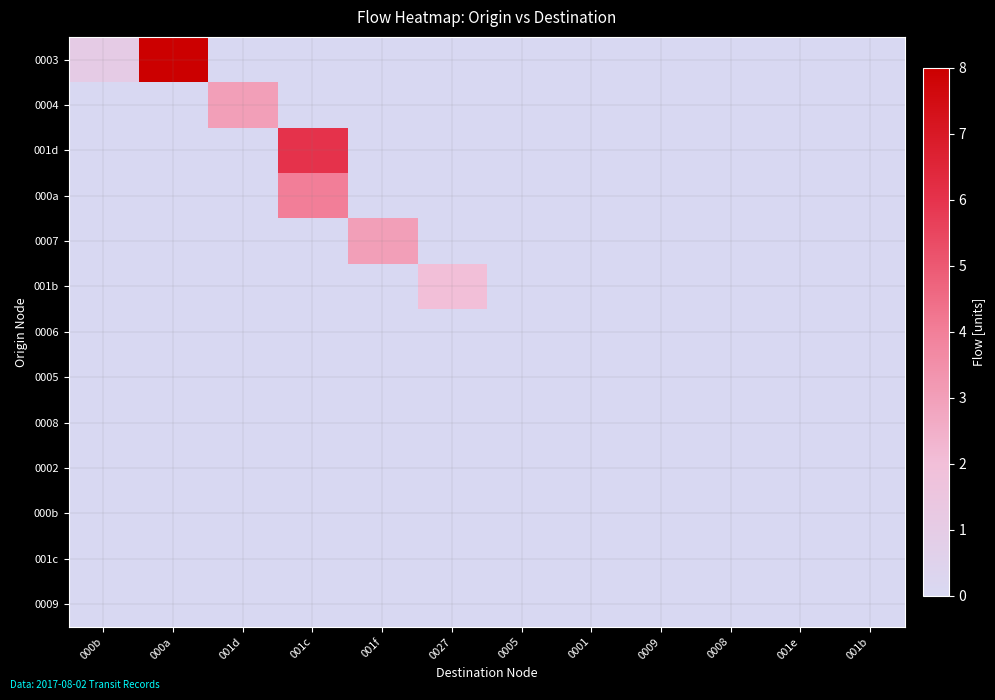

What is the spread (max minus min) of values at 000b?

1